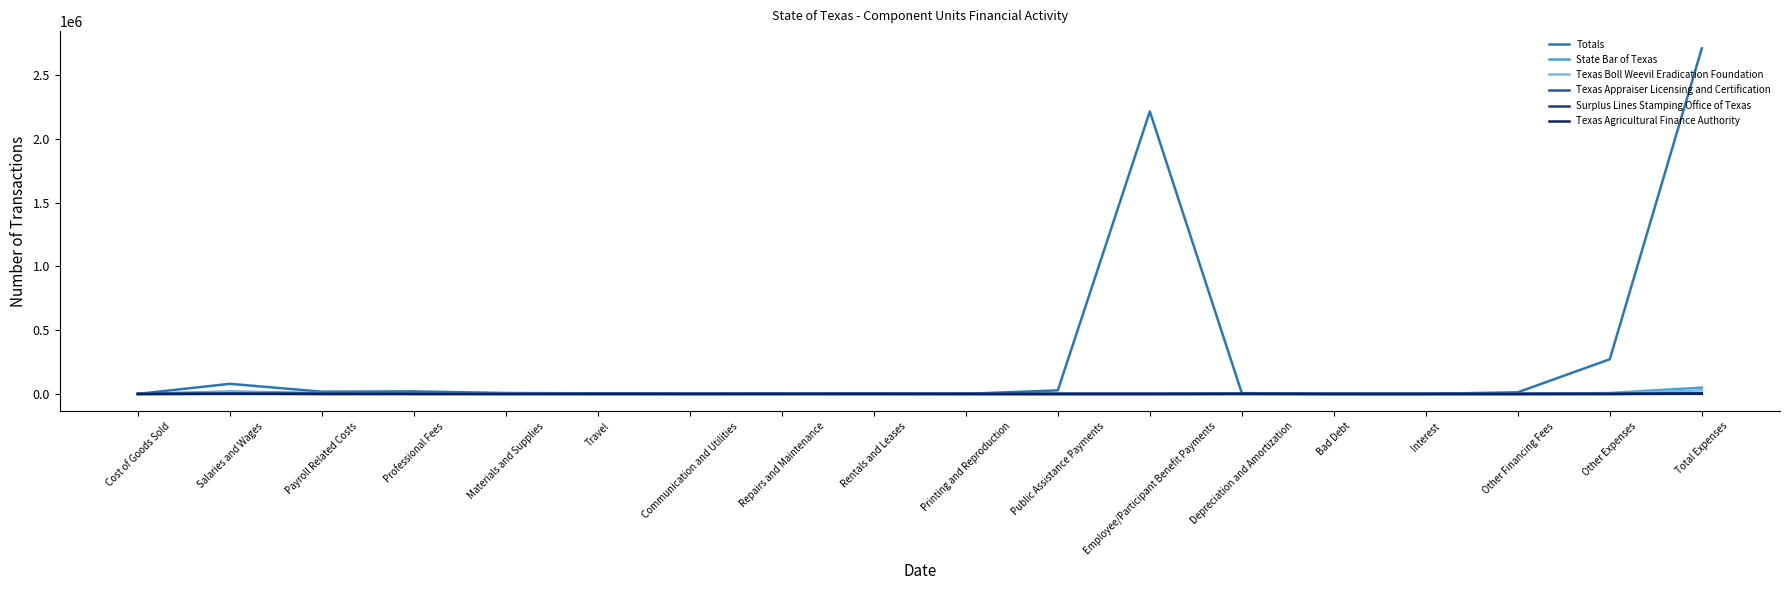

The value of Surplus Lines Stamping Office of Texas at Printing and Reproduction is 1. True or false?

True